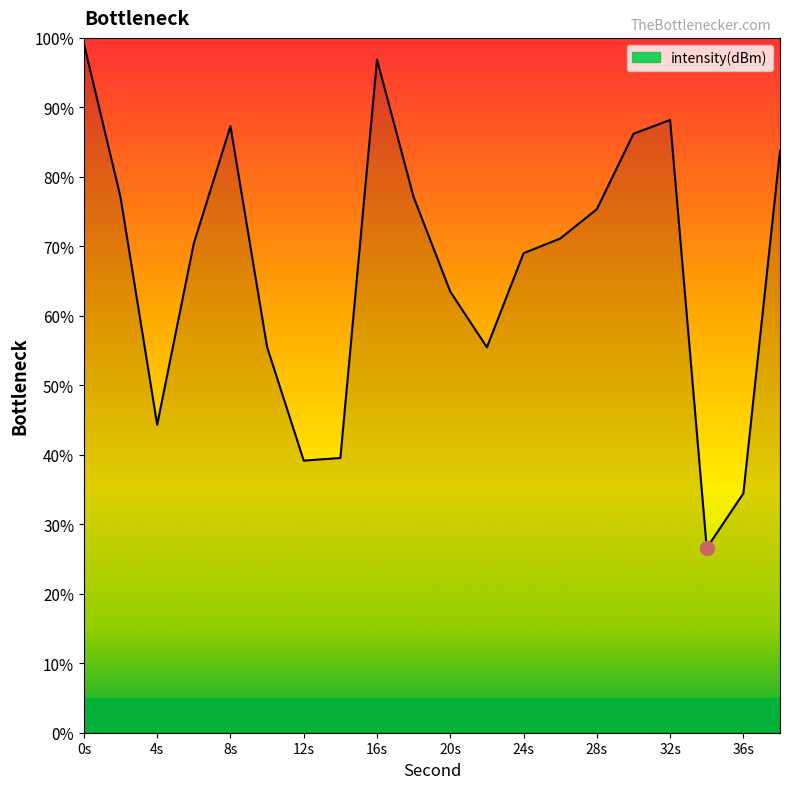

What is the greatest value displayed?

99.1